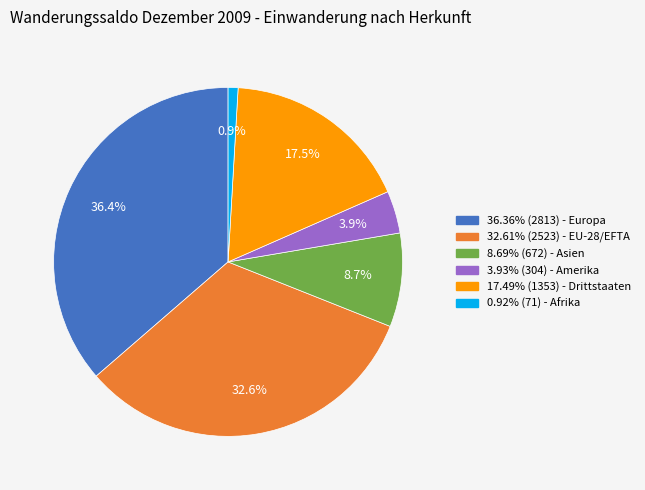

Is there a majority slice in this chart?

No